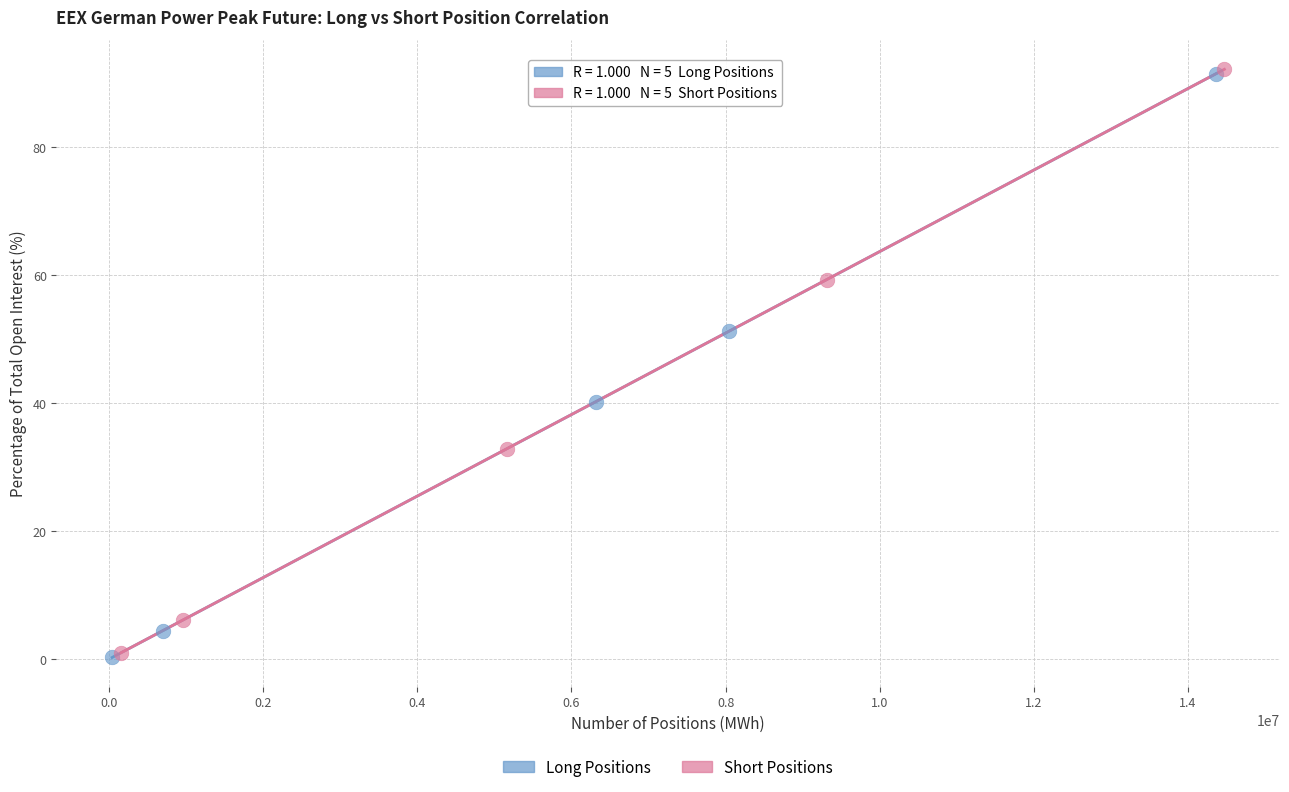

Which series has the largest Y range (max minus min)?

Long Positions